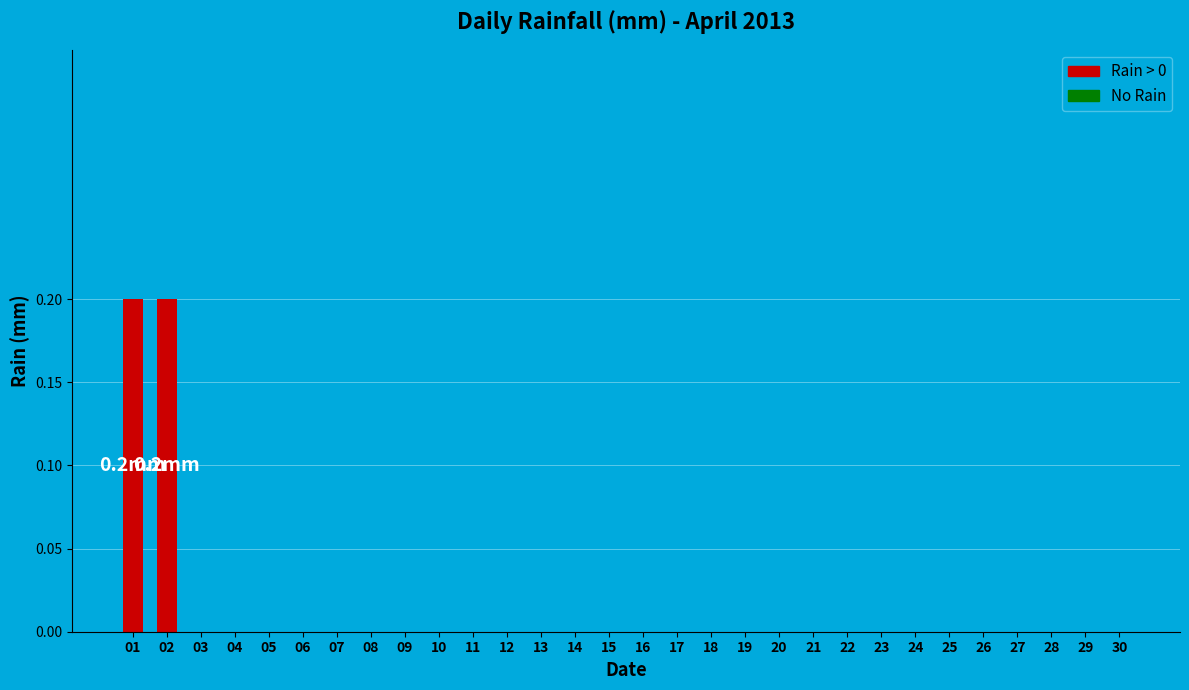

True or false: the data shows 0.1 at 16.

False